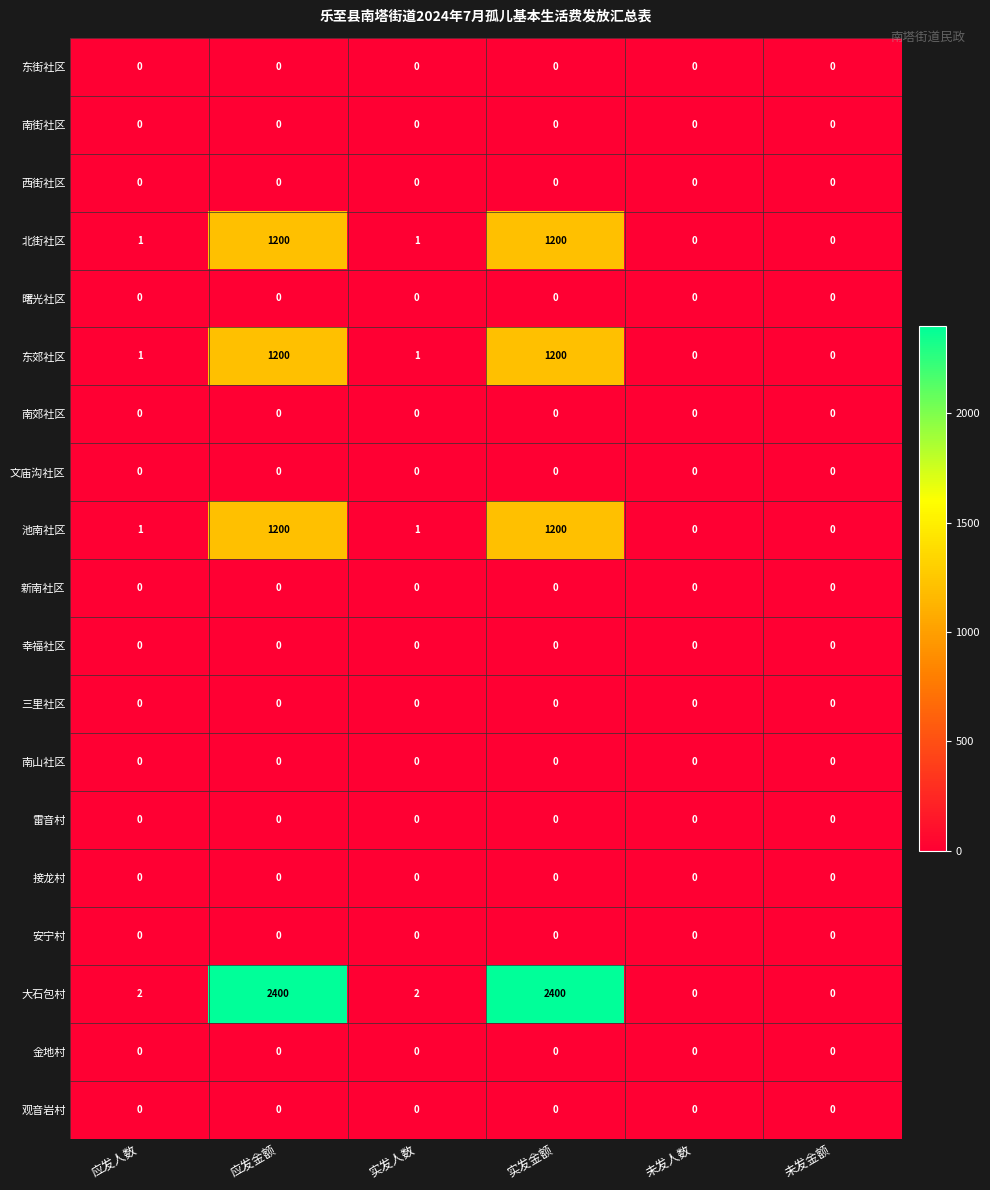

What is the maximum value shown in the chart?

2400